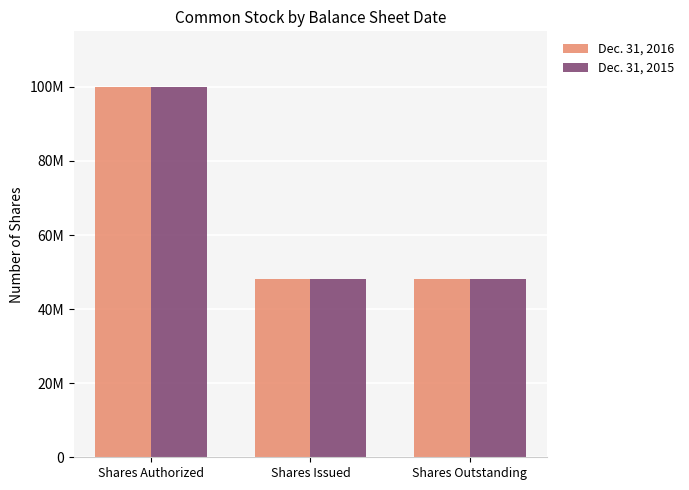

Which category has the highest value in the Dec. 31, 2016 series?

Shares Authorized